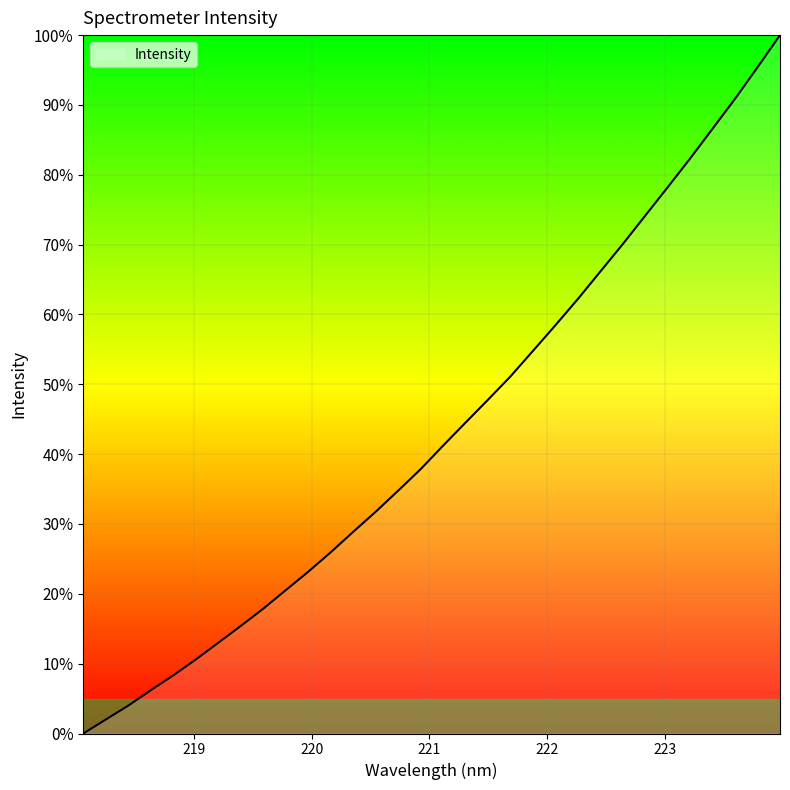

What is the difference between the maximum and minimum values?

100.0